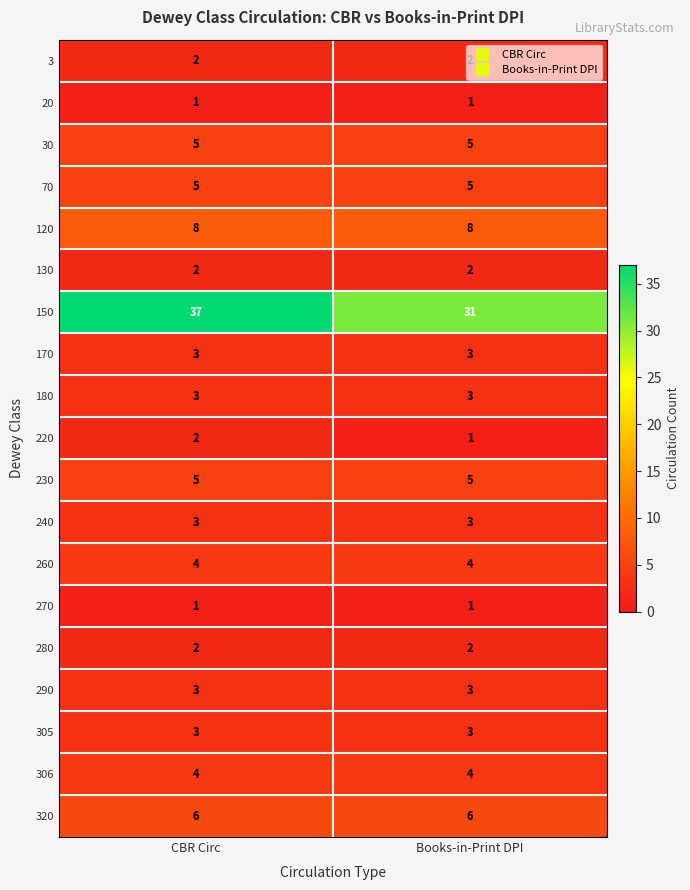

What is the average value of the 305 series?

3